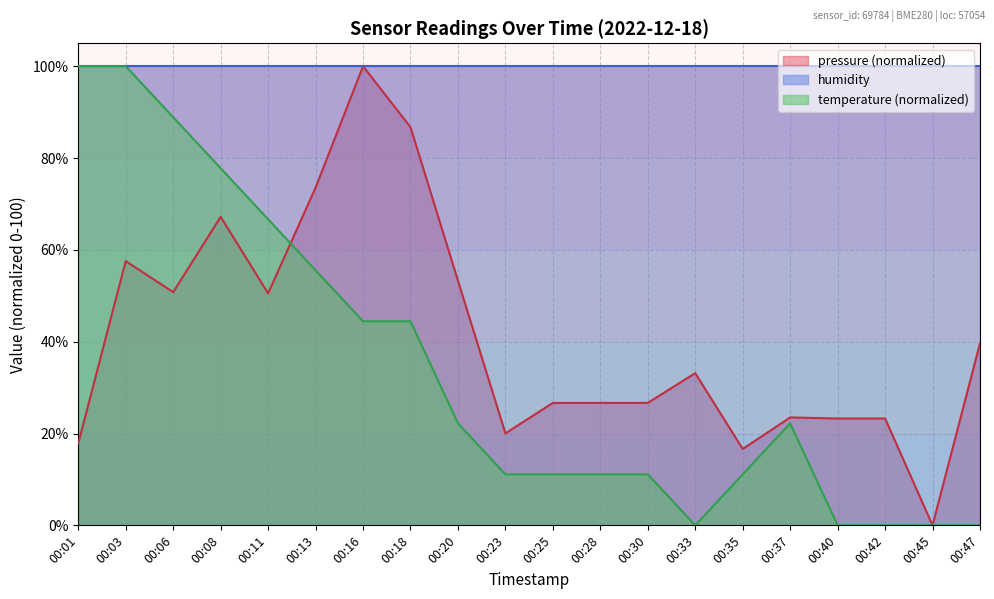

How many times do pressure and temperature cross each other?

1